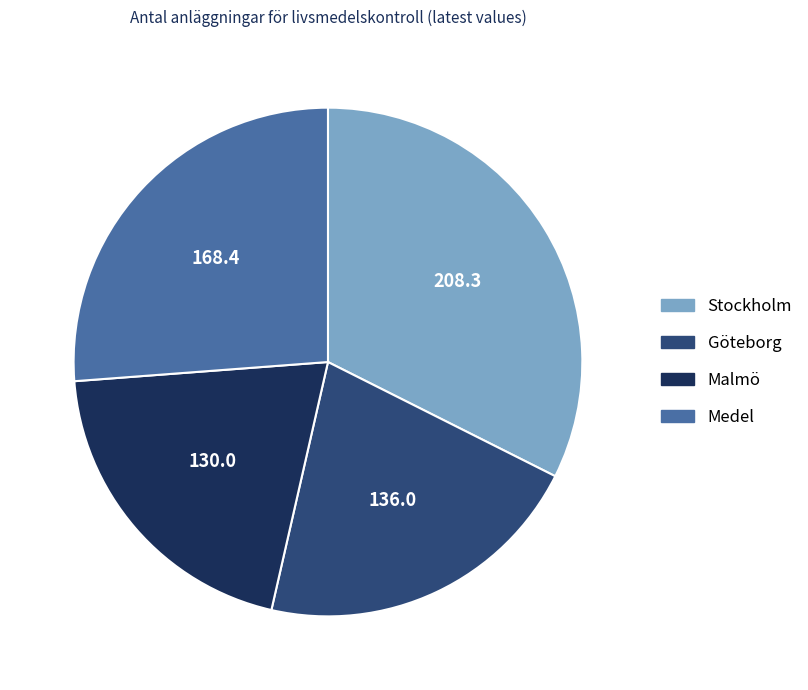

Is it true that Stockholm is 42% of the pie?

False